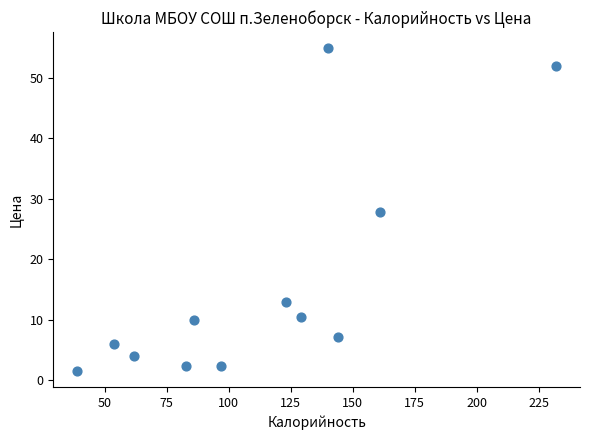

What is the range of X values (max minus min)?

193.0